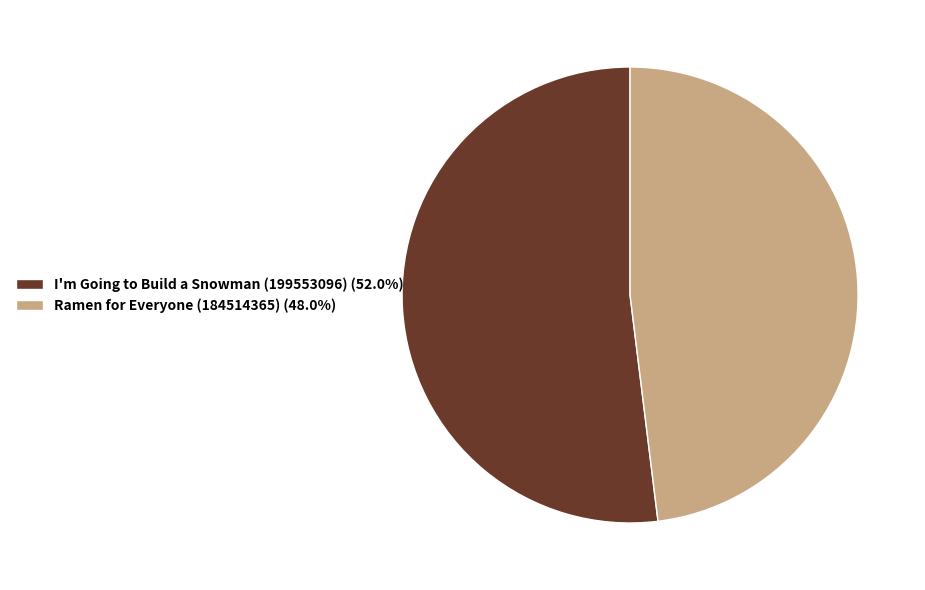

How many slices are in this pie chart?

2